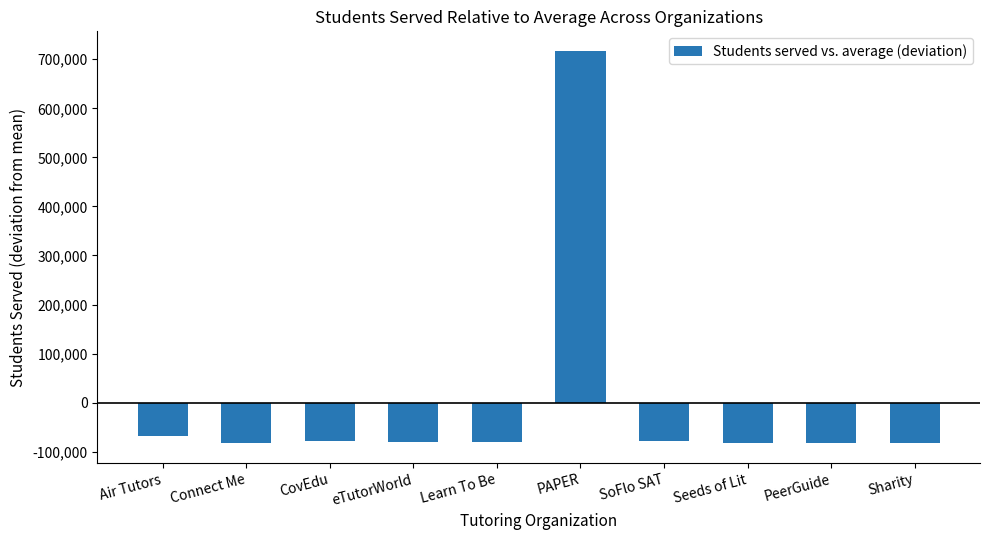

What is the smallest value displayed?

-82969.2